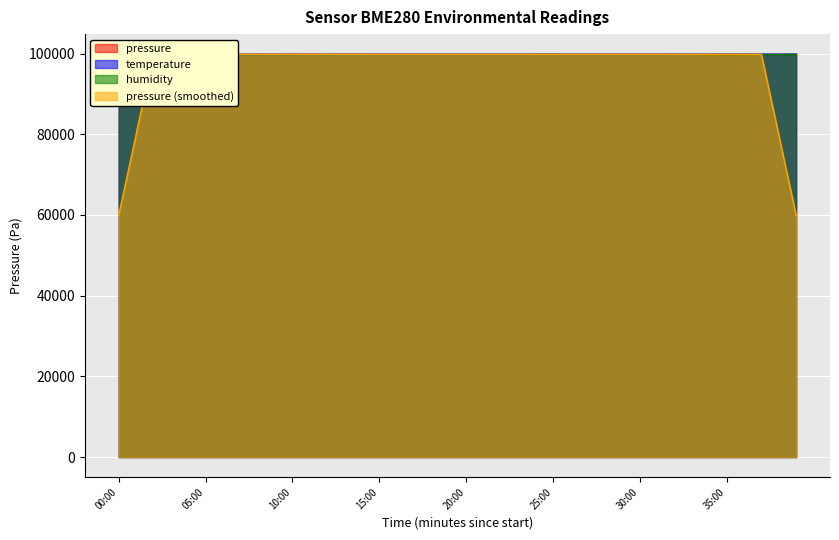

Does the chart display data point markers on the line(s)?

No